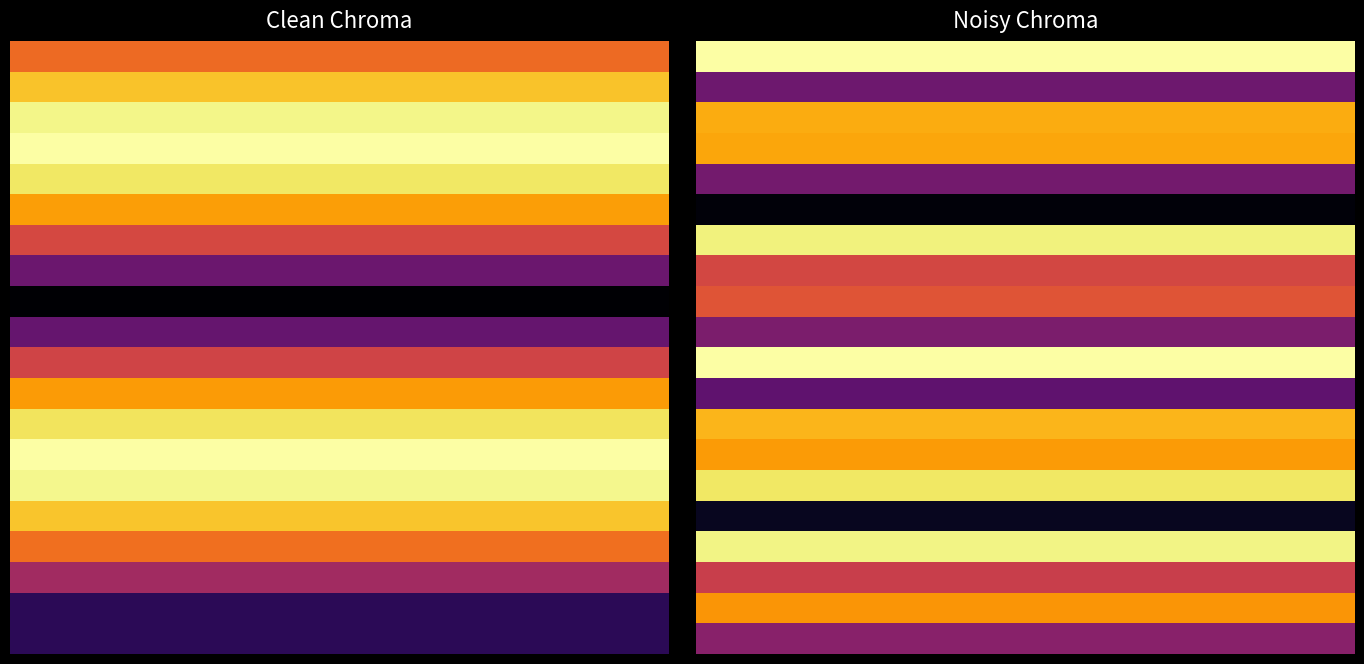

Which has a higher value, 16 or 21?

16